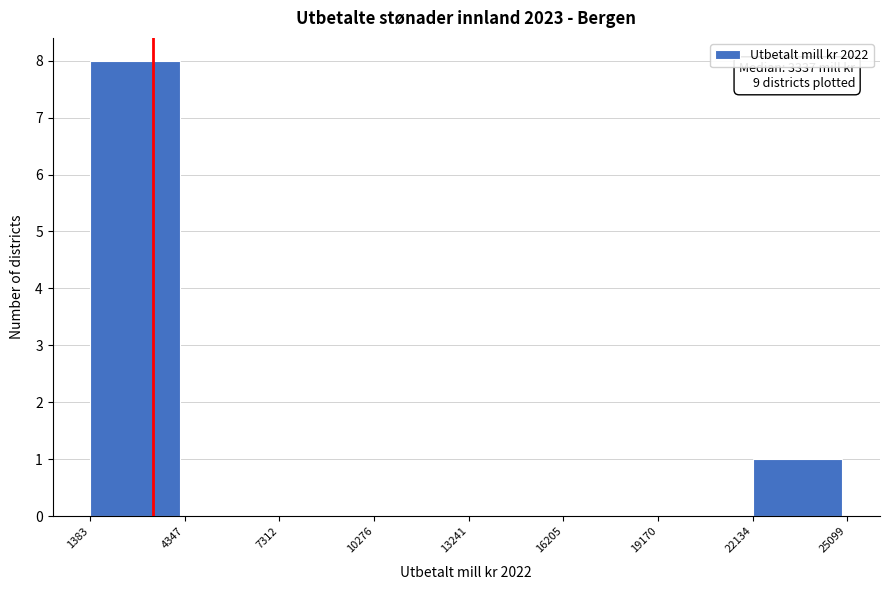

Which range on the x-axis has the tallest bar?

1383 to 4347